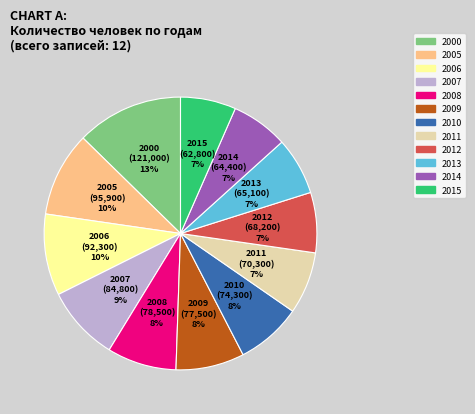

Combined, do 2006 and 2010 account for over 50%?

No